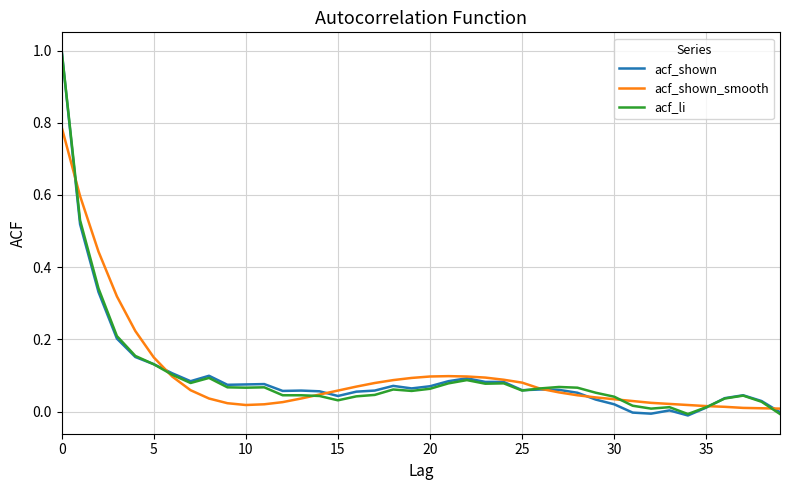

At how many categories does at least one series exceed 0?

40